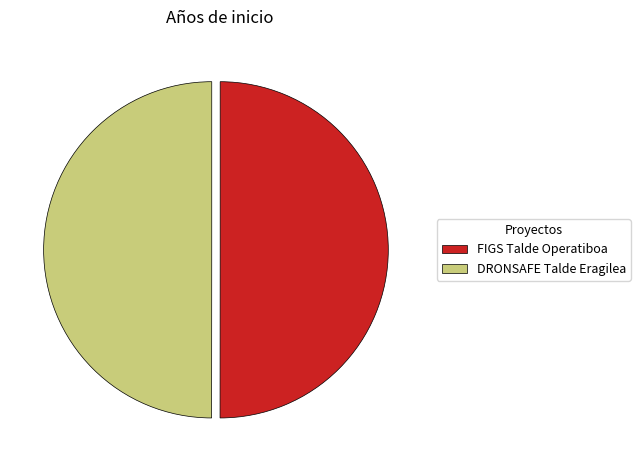

The FIGS Talde Operatiboa slice represents 42% of the pie. True or false?

False